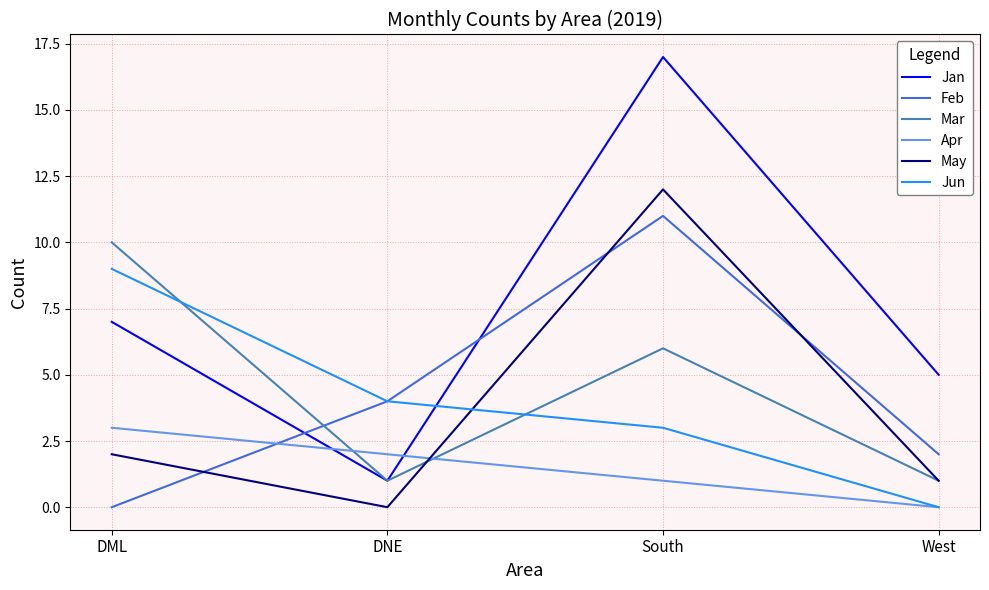

Which series has the largest range (max minus min)?

Jan